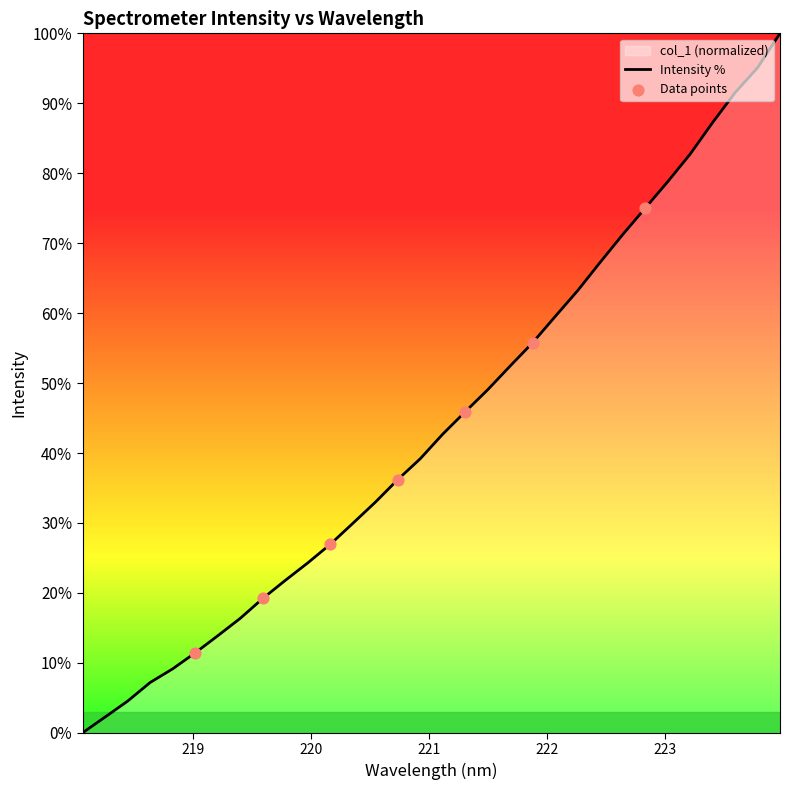

Which has a higher value, 219.7801 or 219.0156?

219.7801